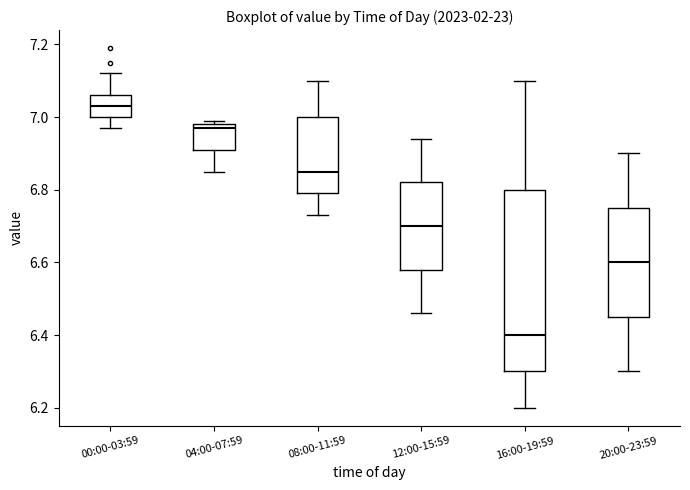

Where does the median line of the box for 08:00-11:59 sit on the y-axis? The values are not printed on the chart, so give them approximately, as read against the axis.

6.86